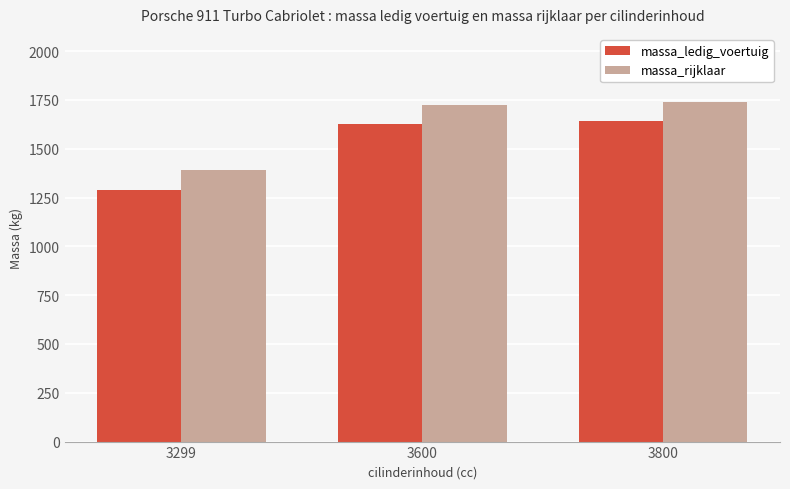

Where is massa_rijklaar nearest to the value 1564?

3600